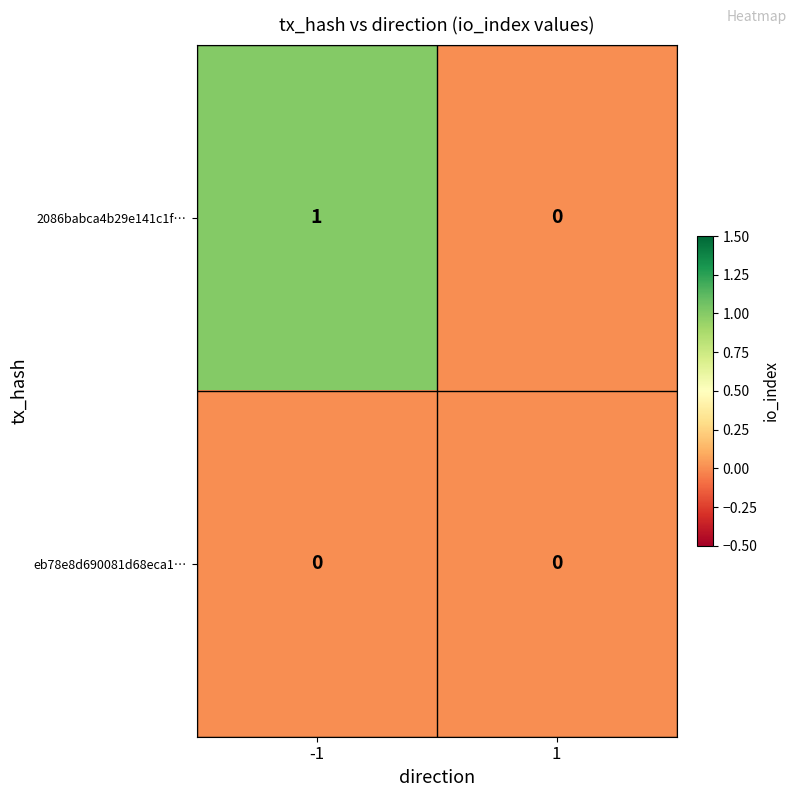

What is the maximum value shown in the chart?

1